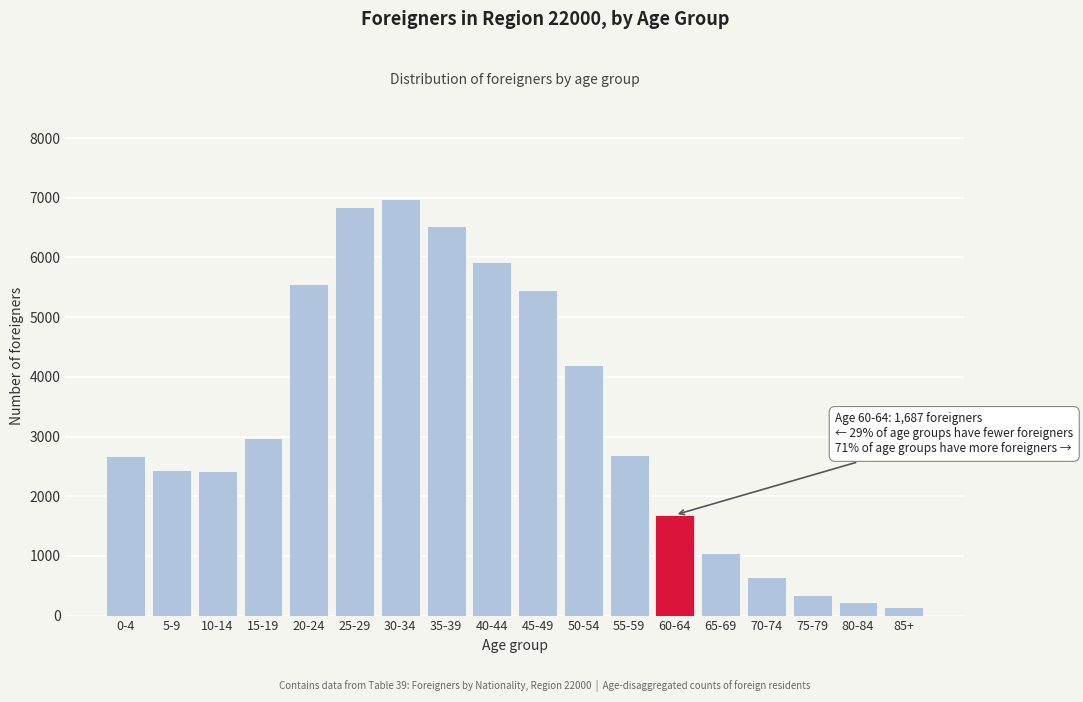

The value at 25-29 is 6843. True or false?

True